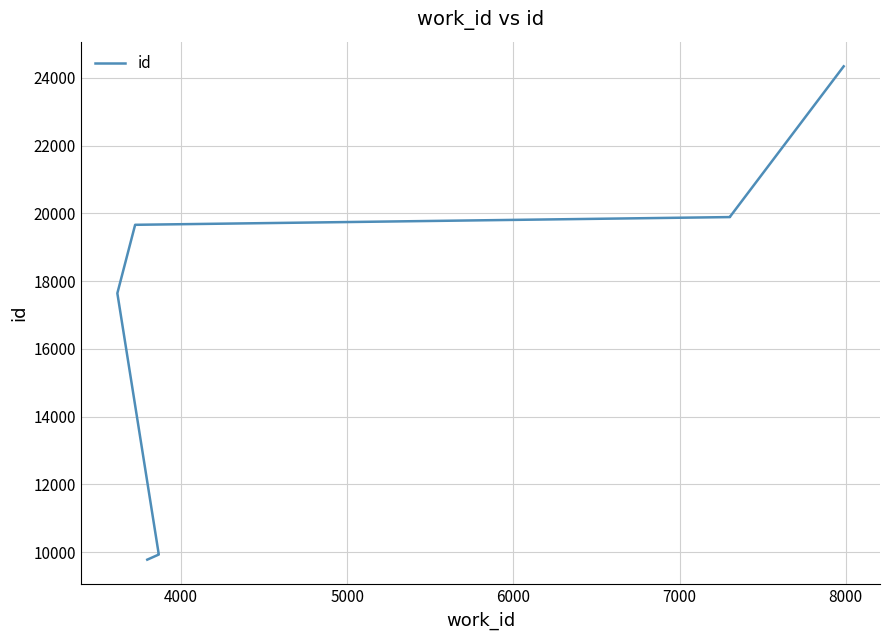

What is the difference between the second highest and minimum values?

10117